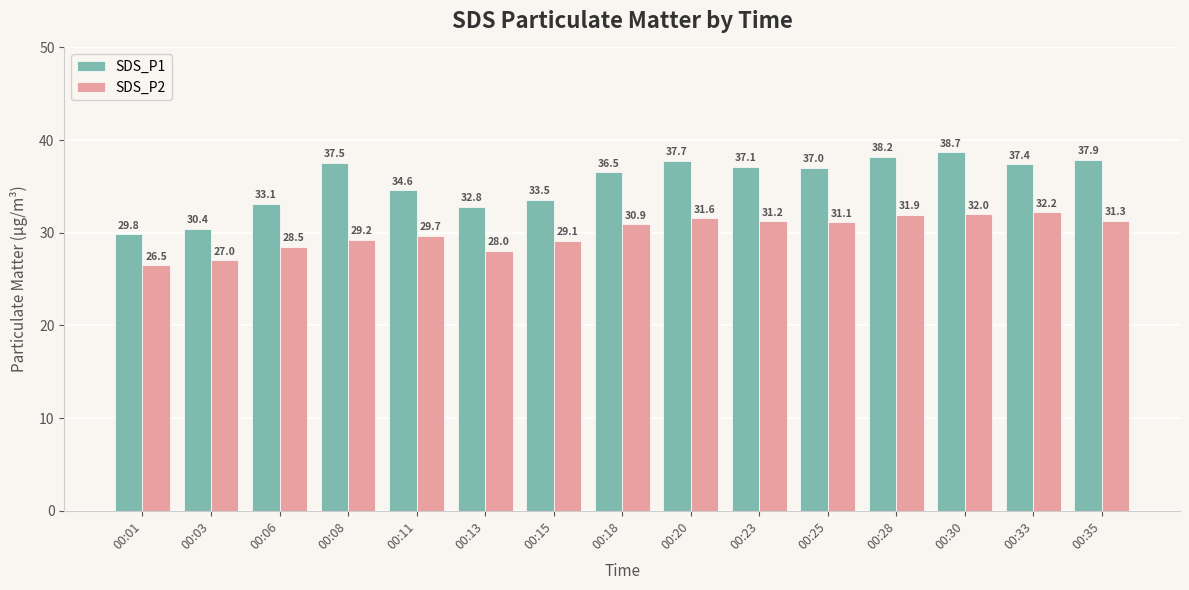

Where is SDS_P2 nearest to the value 29?

00:15